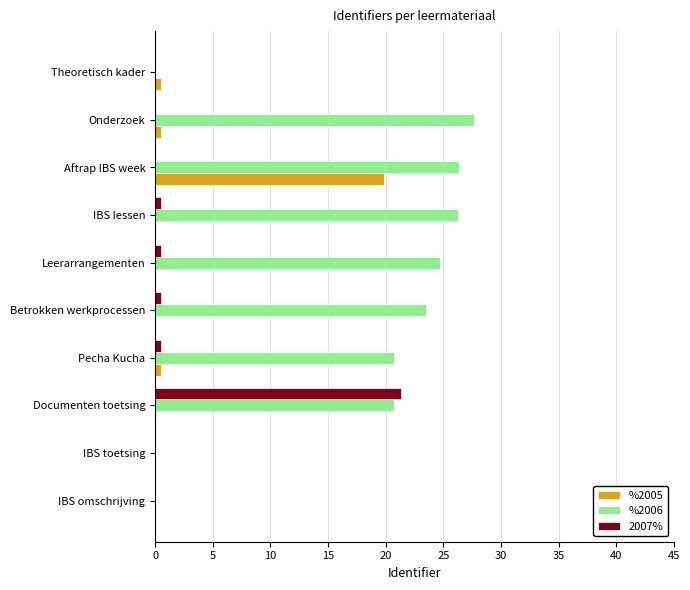

What is the sum of all %2006 values?

169.9